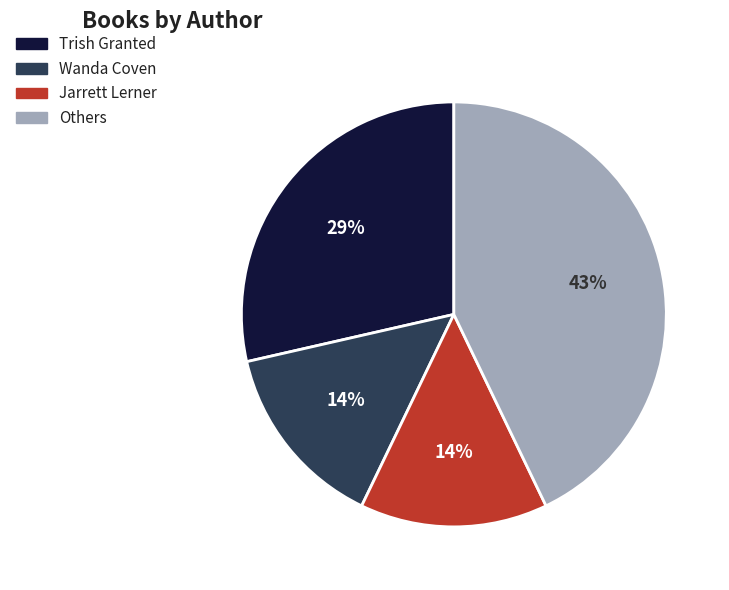

Does any single category account for the majority?

No